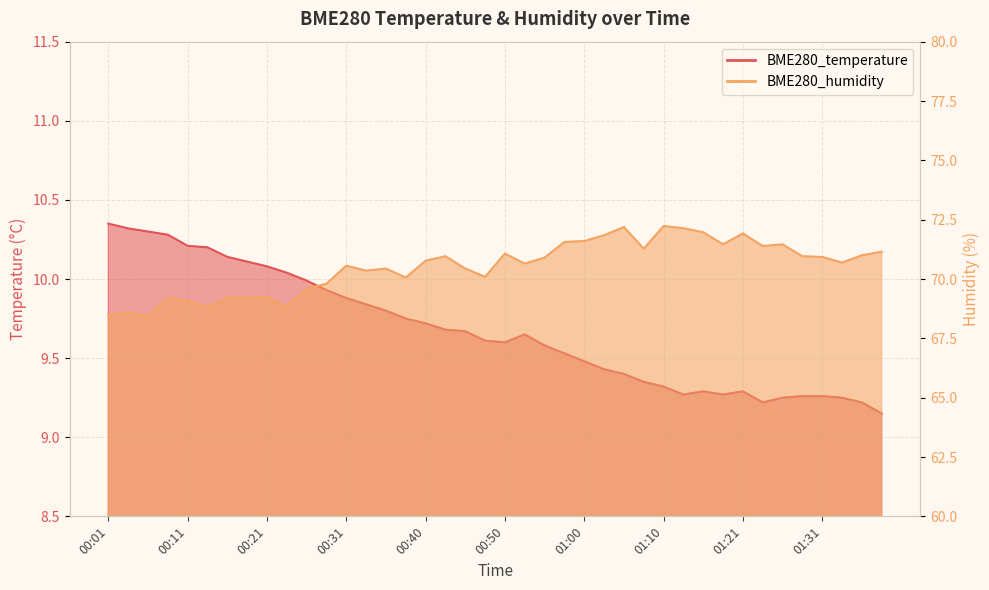

What is the label of the 21st point from the right?

00:48